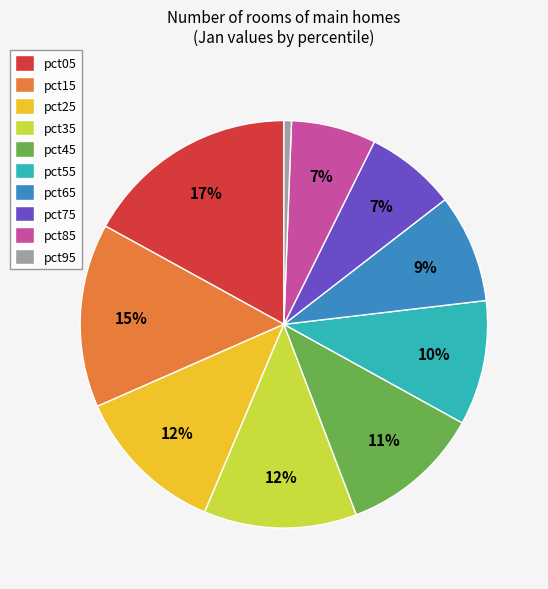

What is the ratio of the value at pct85 to the value at pct65?

0.8